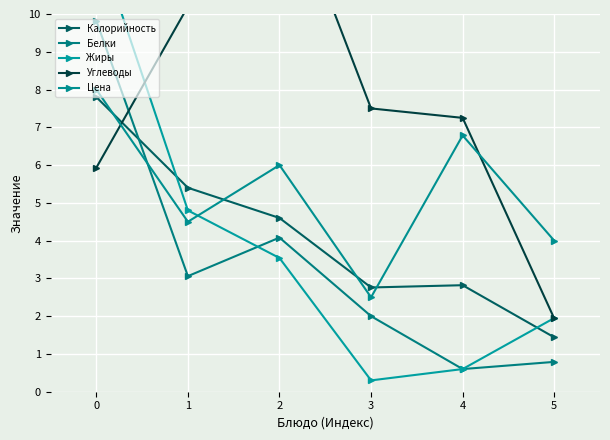

What is the difference between the second highest and minimum values in the Жиры series?

4.5